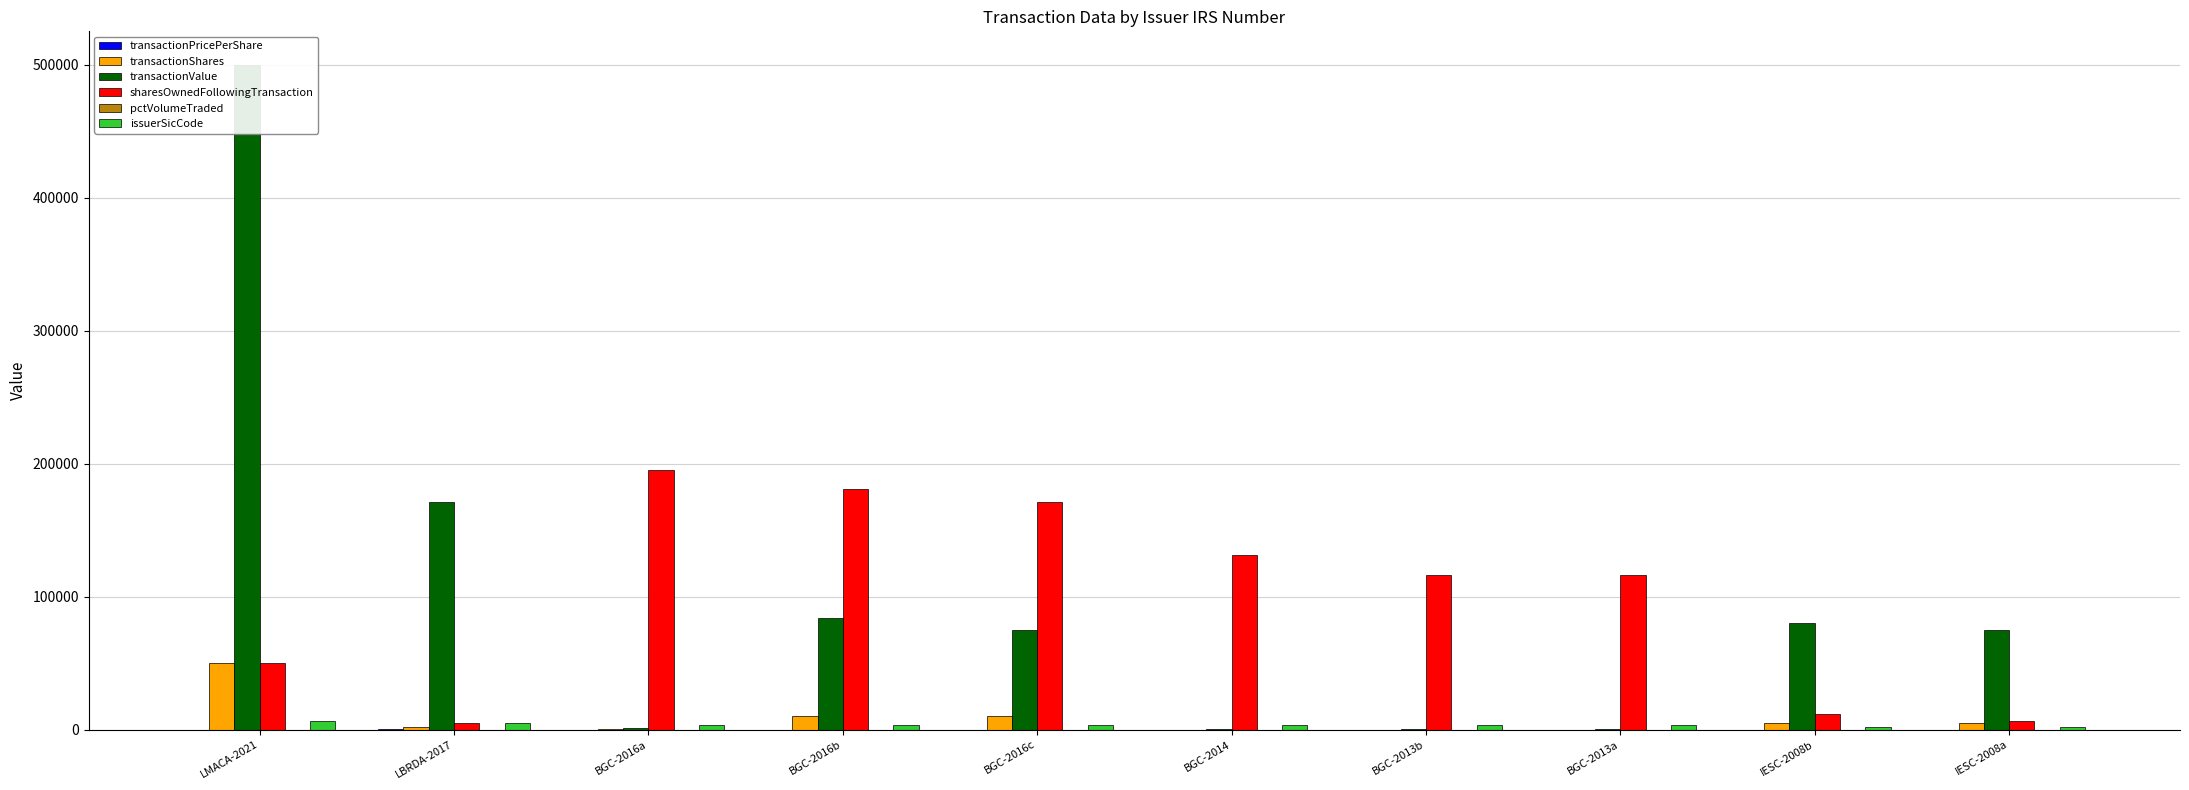

Reading right to left, extract all data points from this chart.

transactionPricePerShare: IESC-2008a=15.0	IESC-2008b=16.0	BGC-2013a=30.7	BGC-2013b=30.0	BGC-2014=28.6	BGC-2016c=7.5	BGC-2016b=8.4	BGC-2016a=13.9	LBRDA-2017=85.5	LMACA-2021=10.0
transactionShares: IESC-2008a=5000.0	IESC-2008b=5000.0	BGC-2013a=4.0	BGC-2013b=8.0	BGC-2014=4.0	BGC-2016c=10000.0	BGC-2016b=10000.0	BGC-2016a=100.0	LBRDA-2017=2000.0	LMACA-2021=50000.0
transactionValue: IESC-2008a=75000.0	IESC-2008b=80000.0	BGC-2013a=112.0	BGC-2013b=226.0	BGC-2014=114.0	BGC-2016c=74750.0	BGC-2016b=84000.0	BGC-2016a=1386.0	LBRDA-2017=171000.0	LMACA-2021=500000.0
sharesOwnedFollowingTransaction: IESC-2008a=6400.0	IESC-2008b=11400.0	BGC-2013a=115900.0	BGC-2013b=115907.0	BGC-2014=130911.0	BGC-2016c=171234.0	BGC-2016b=181234.0	BGC-2016a=194794.0	LBRDA-2017=5000.0	LMACA-2021=50000.0
pctVolumeTraded: IESC-2008a=0.0	IESC-2008b=0.0	BGC-2013a=0.0	BGC-2013b=0.0	BGC-2014=0.0	BGC-2016c=6.0	BGC-2016b=6.0	BGC-2016a=0.0	LBRDA-2017=0.0	LMACA-2021=0.0
issuerSicCode: IESC-2008a=1731.0	IESC-2008b=1731.0	BGC-2013a=3357.0	BGC-2013b=3357.0	BGC-2014=3357.0	BGC-2016c=3357.0	BGC-2016b=3357.0	BGC-2016a=3357.0	LBRDA-2017=4841.0	LMACA-2021=6770.0